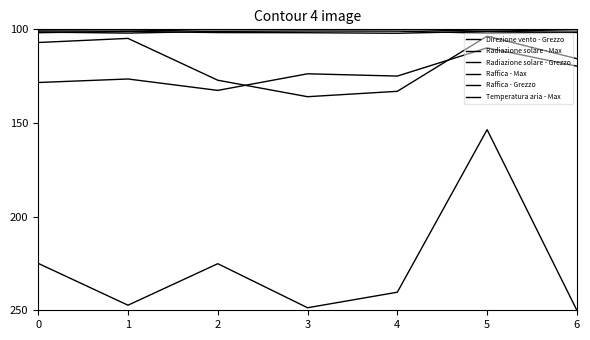

What is the value of the Raffica - Grezzo point at the 3rd from the left?

100.1